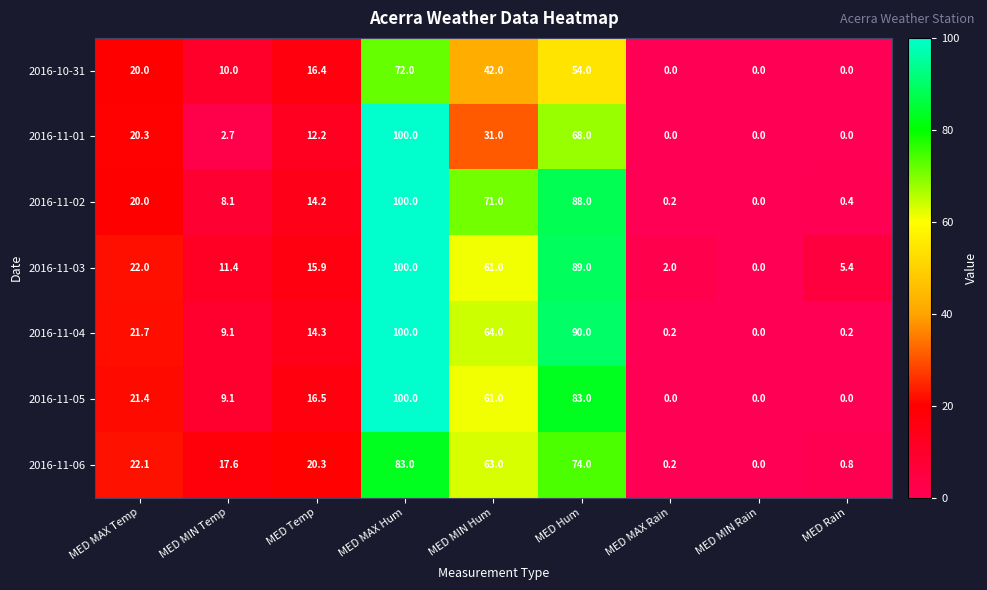

At which label is 2016-11-04 closest to 50?

MED MIN Hum